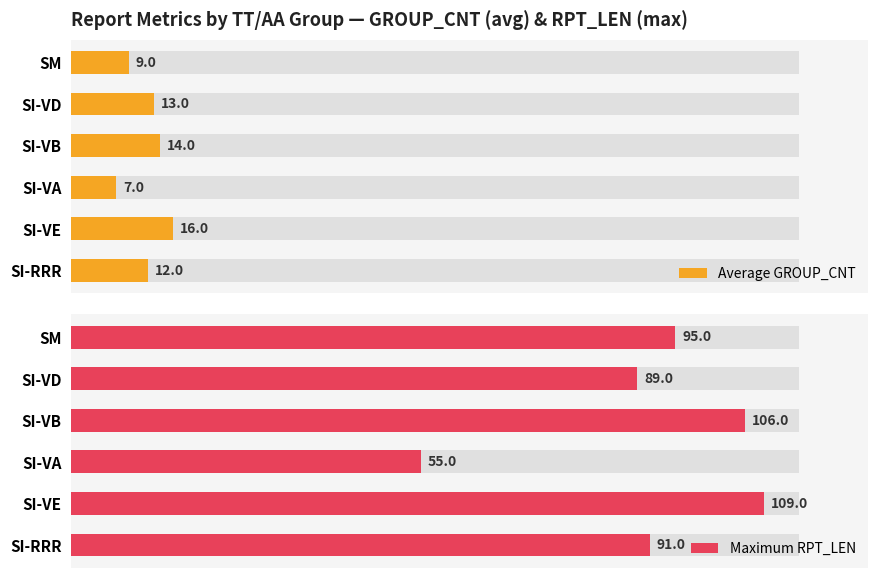

What is the sum of the Average GROUP_CNT values at SI-VB and SI-VE?

30